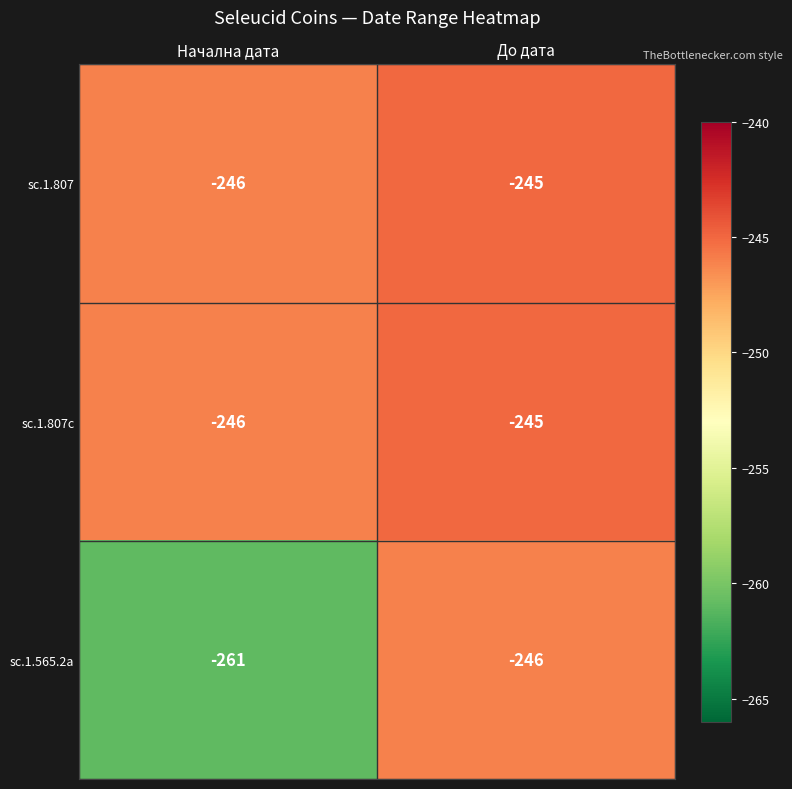

How many data points does each series have?

2